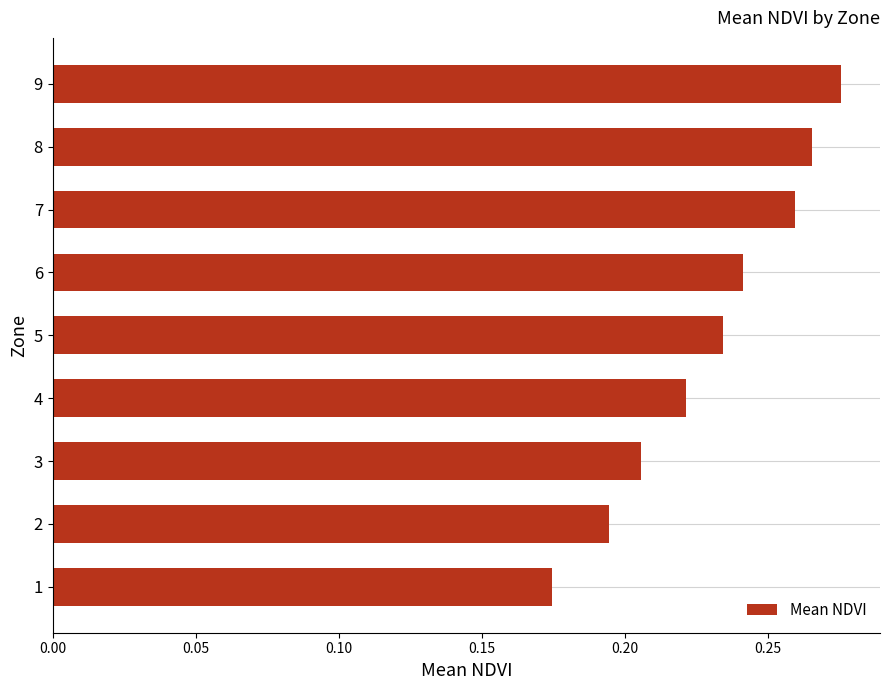

Is it true that the value at 1 is 0.1?

False